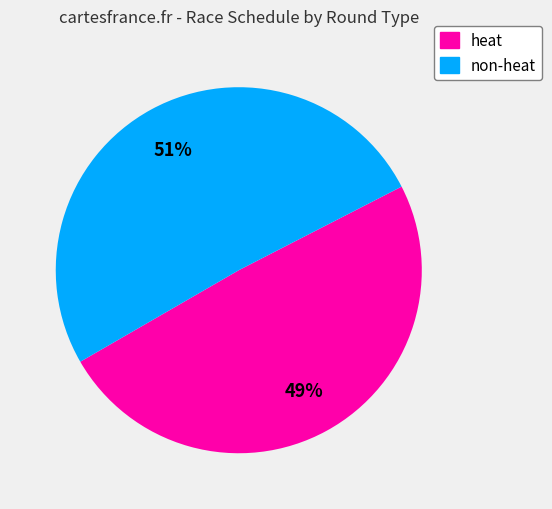

To the nearest percent, what is the difference between the largest and smallest slice percentages?

2%